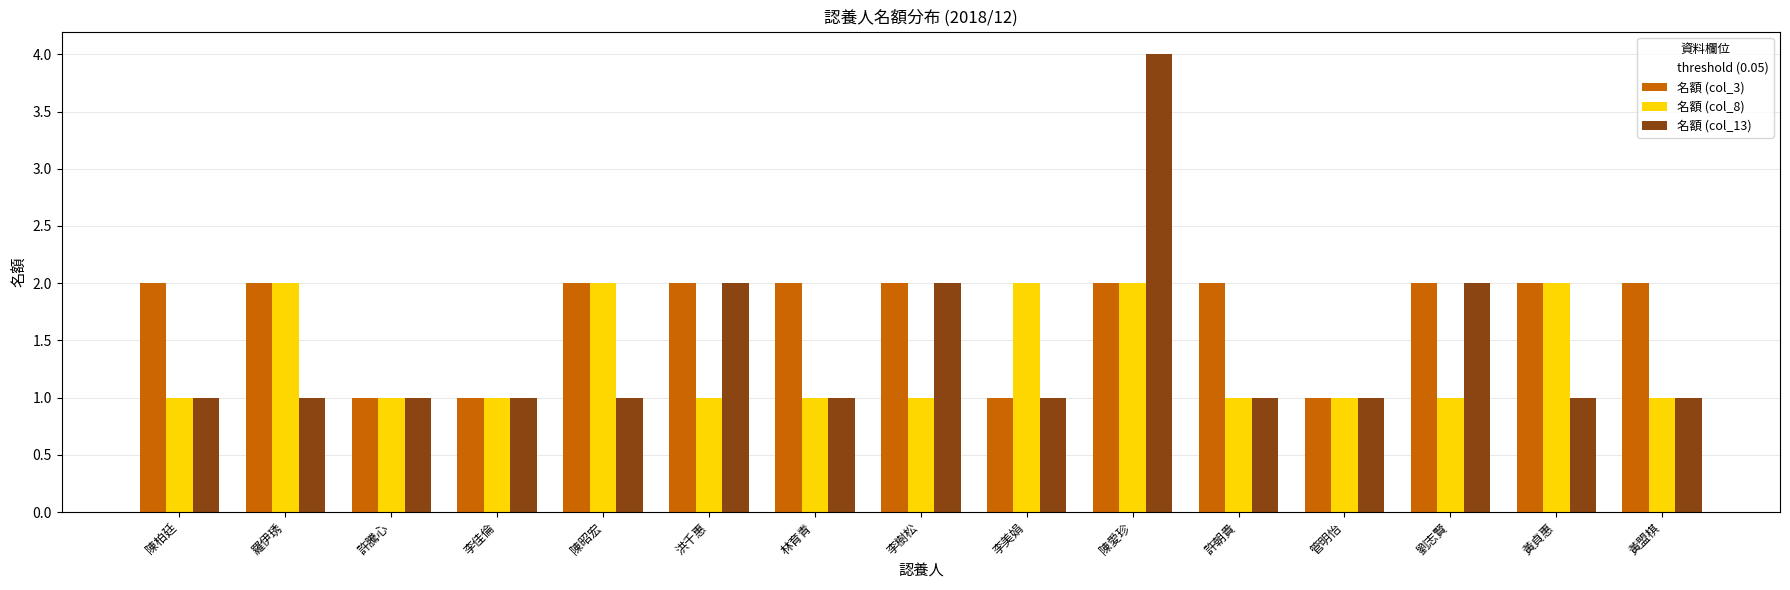

What is the maximum value shown in the chart?

4